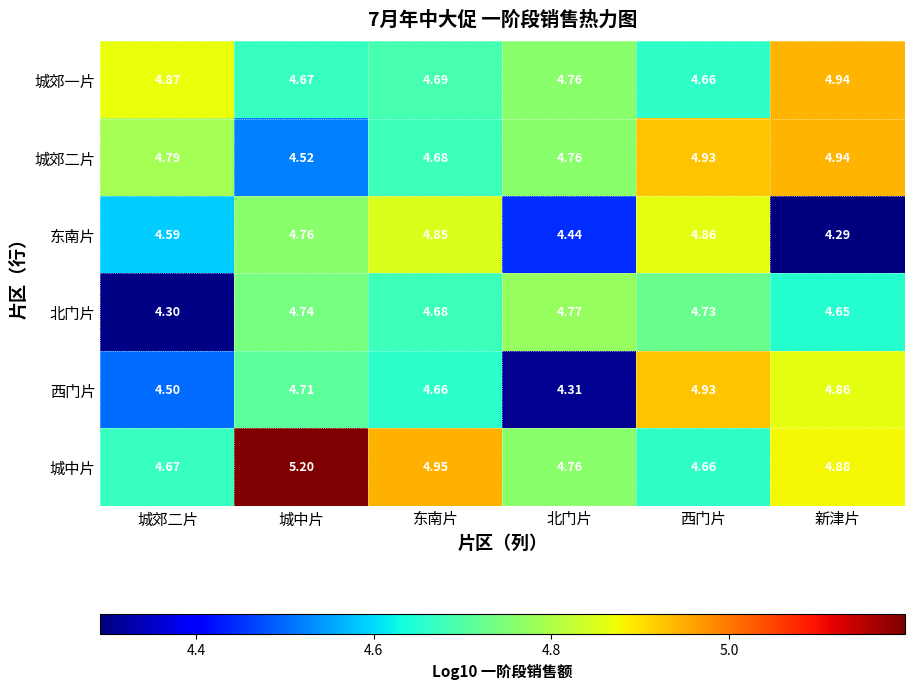

List the labels in order of 城郊一片 value, smallest first.

西门片, 城中片, 东南片, 北门片, 城郊二片, 新津片